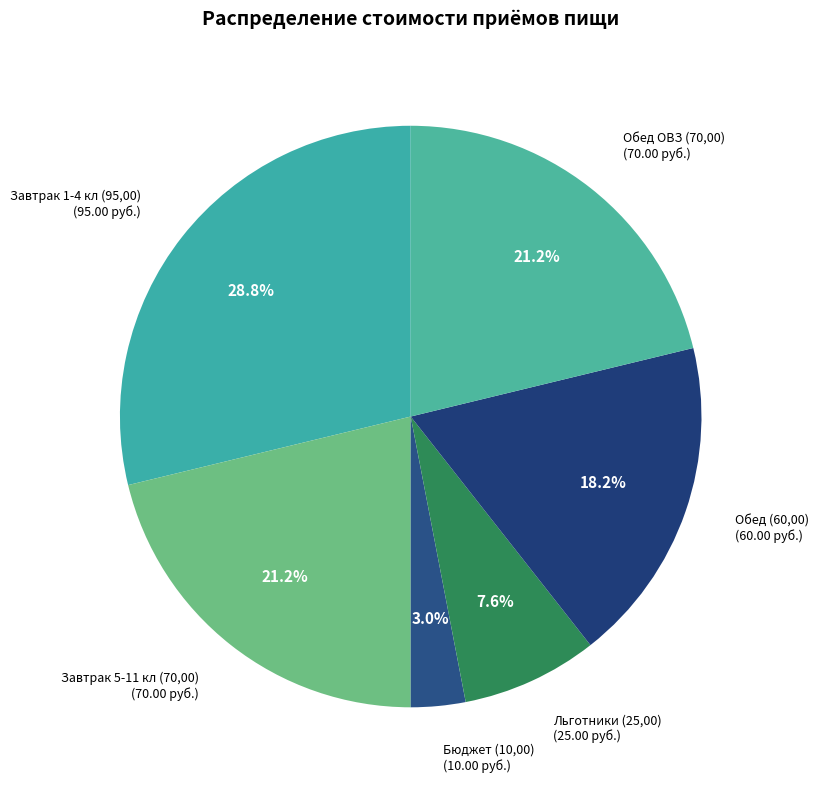

Count the number of slices in the pie.

6